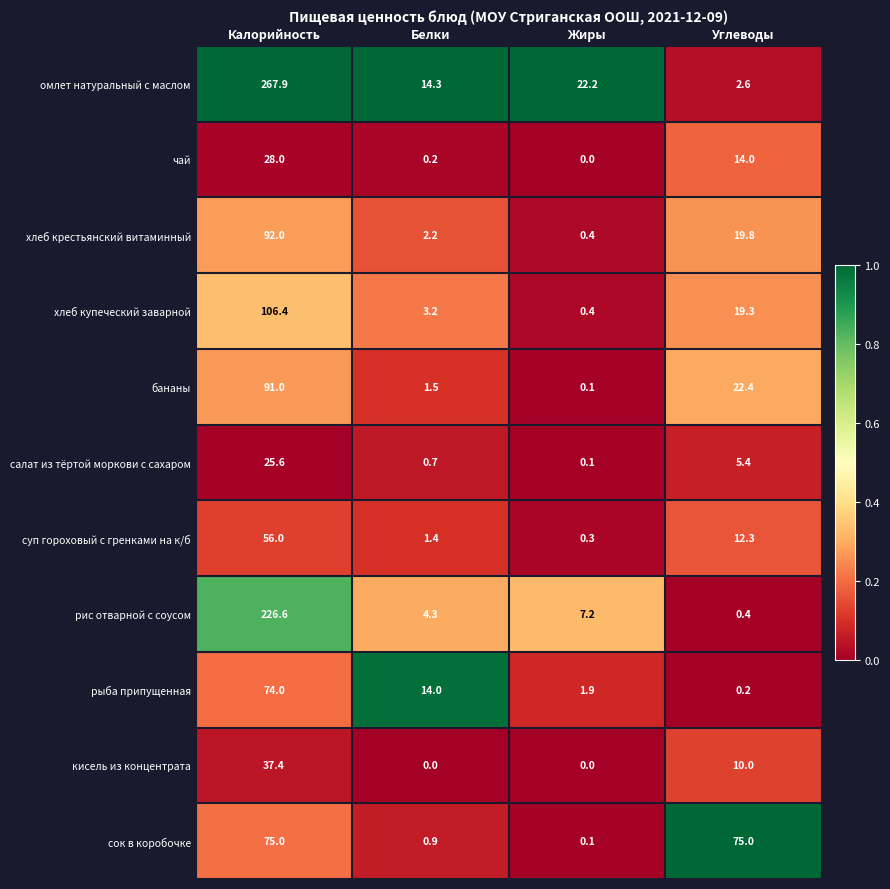

Rank the series by their maximum value, from highest to lowest.

омлет натуральный с маслом, рис отварной с соусом, хлеб купеческий заварной, хлеб крестьянский витаминный, бананы, сок в коробочке, рыба припущенная, суп гороховый с гренками на к/б, кисель из концентрата, чай, салат из тёртой моркови с сахаром